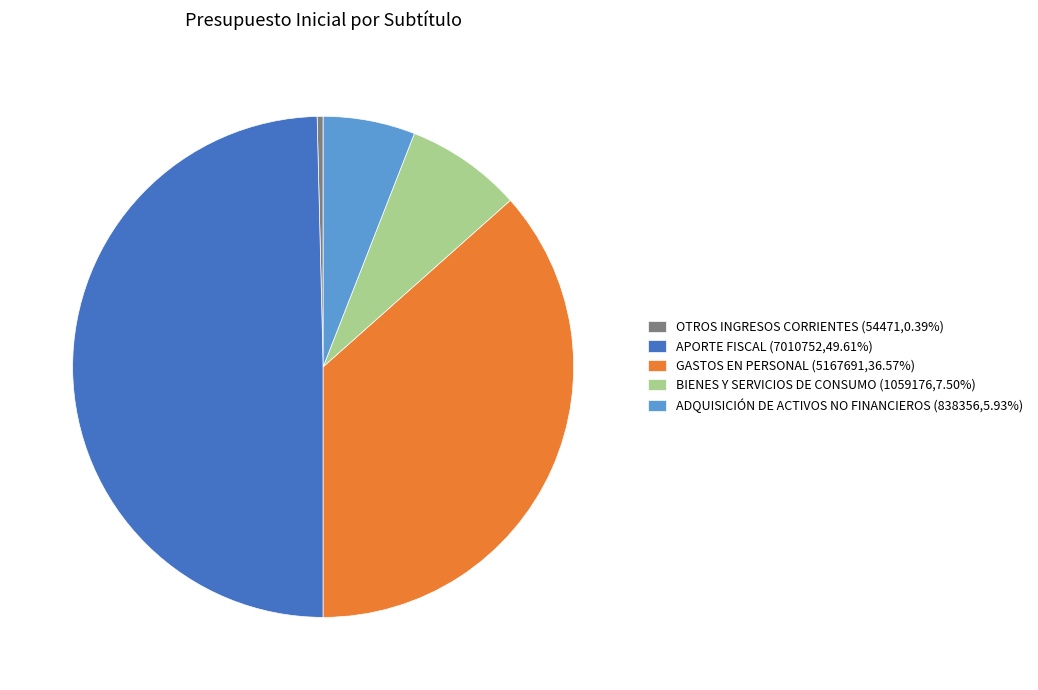

Is the sum of ADQUISICIÓN DE ACTIVOS NO FINANCIEROS (838356,5.93%) and GASTOS EN PERSONAL (5167691,36.57%) greater than half?

No